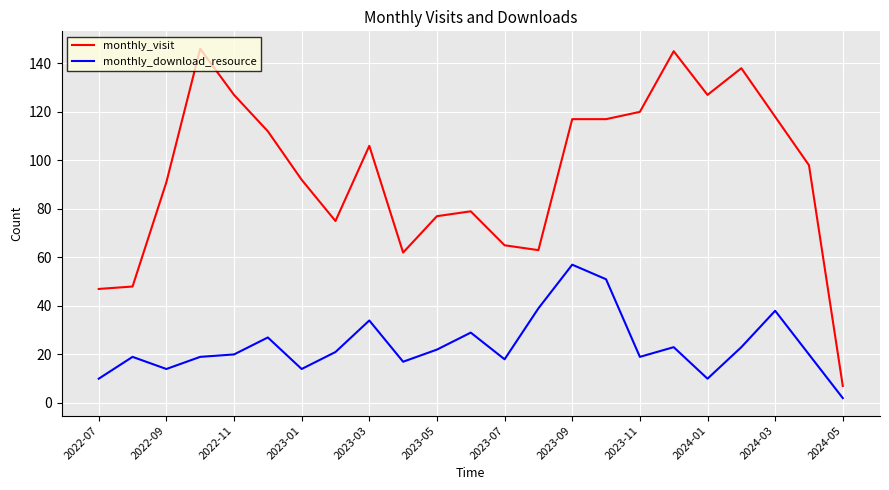

What is the difference between the maximum and minimum values in the monthly_download_resource series?

55